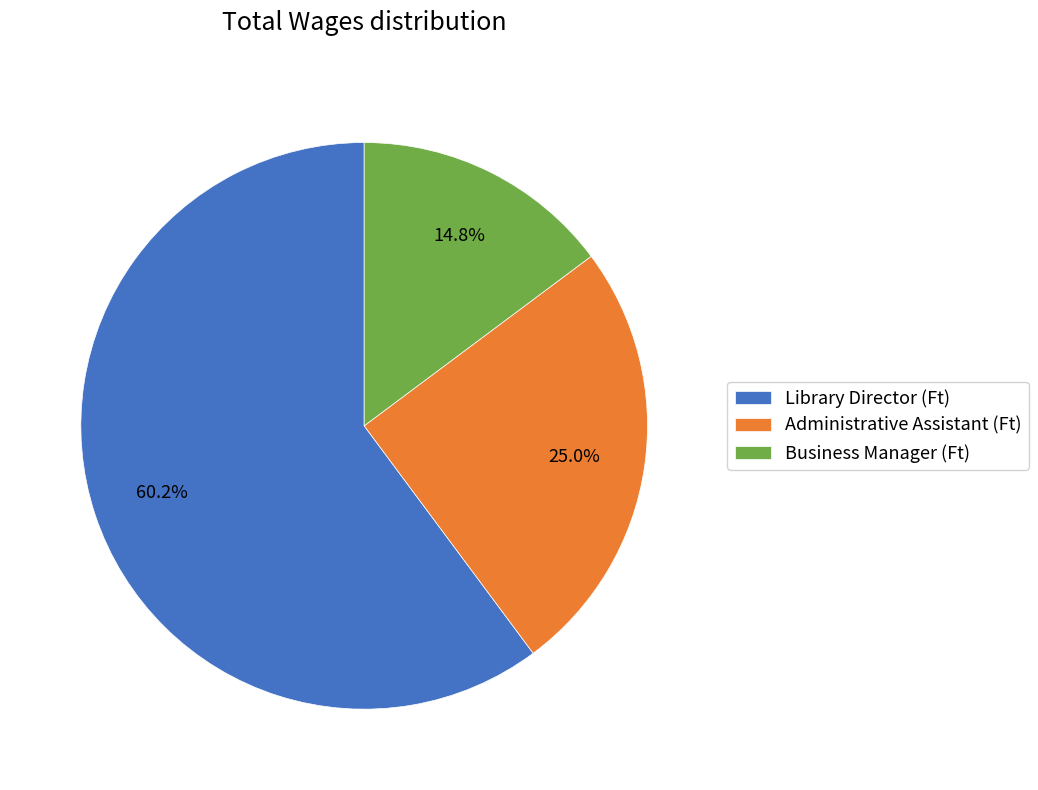

What portion of the pie excludes Business Manager (Ft)?

85.2%